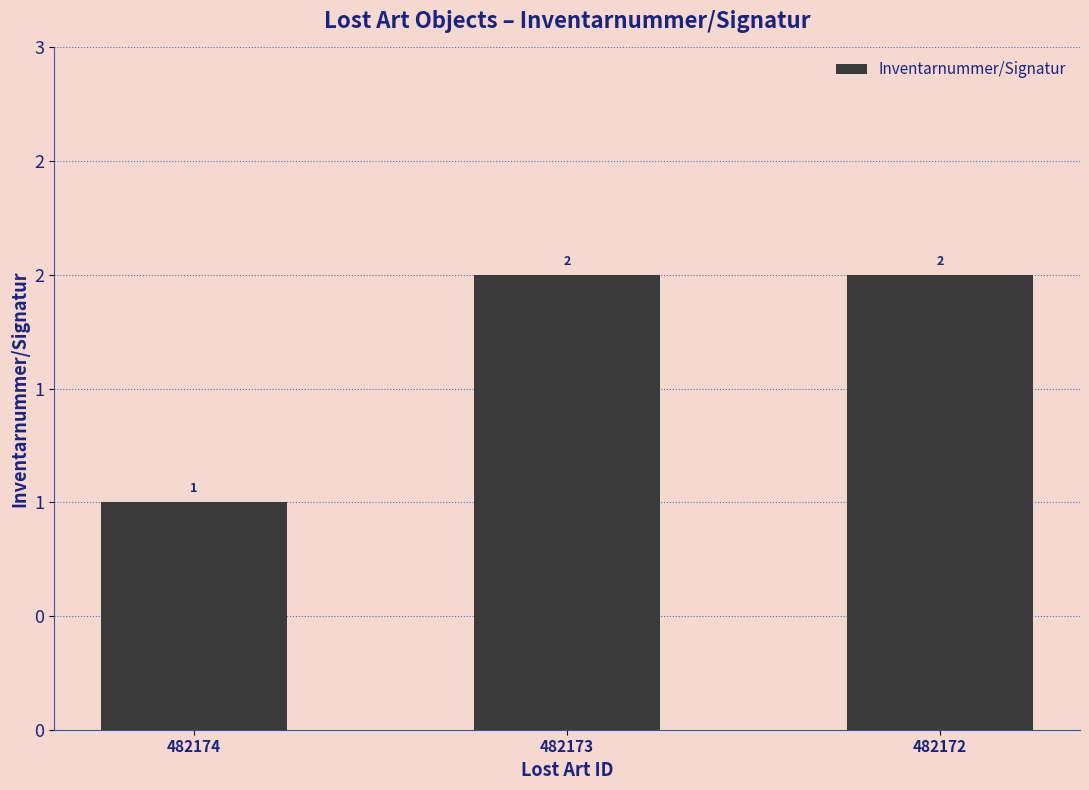

Are the bars horizontal?

No